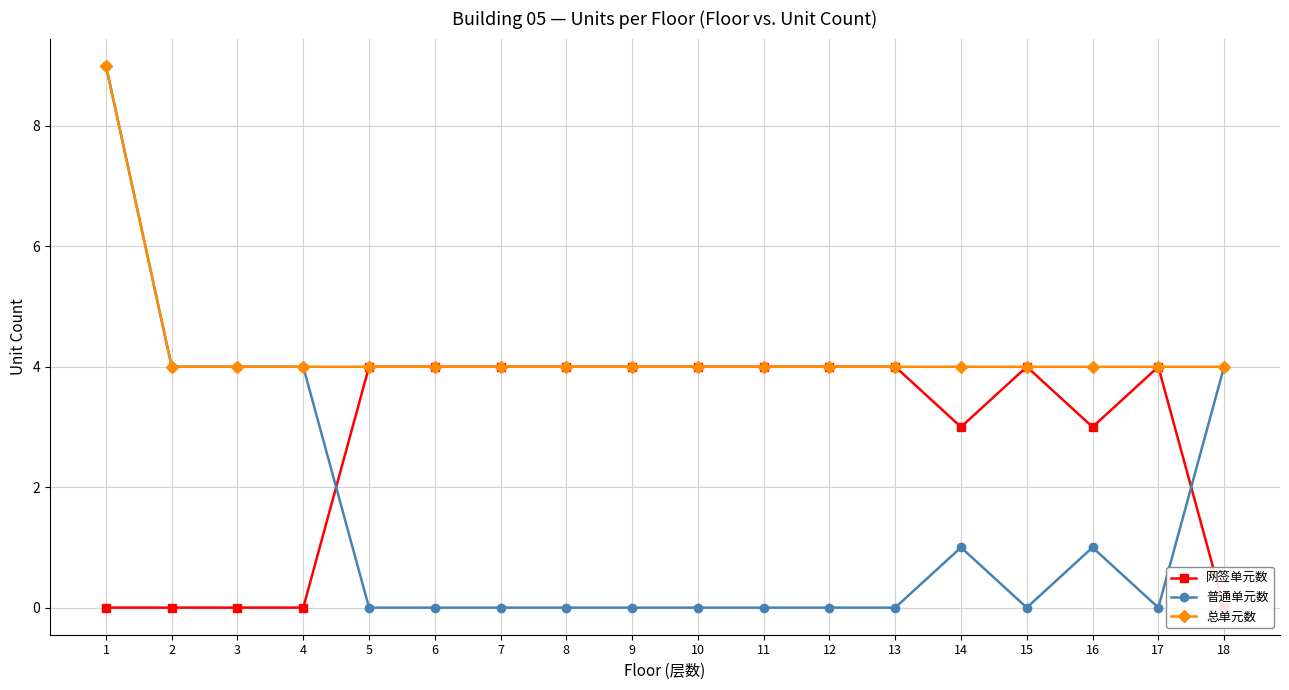

What is the difference between the 普通单元数 values at 8 and 14?

1